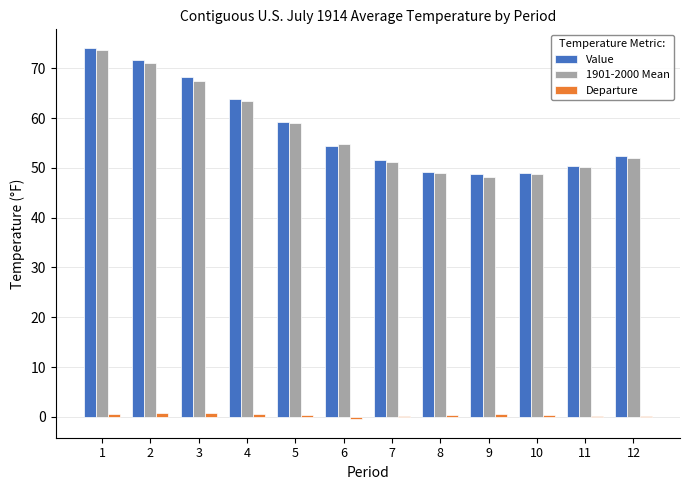

The Value series shows 74.5 at 7. True or false?

False